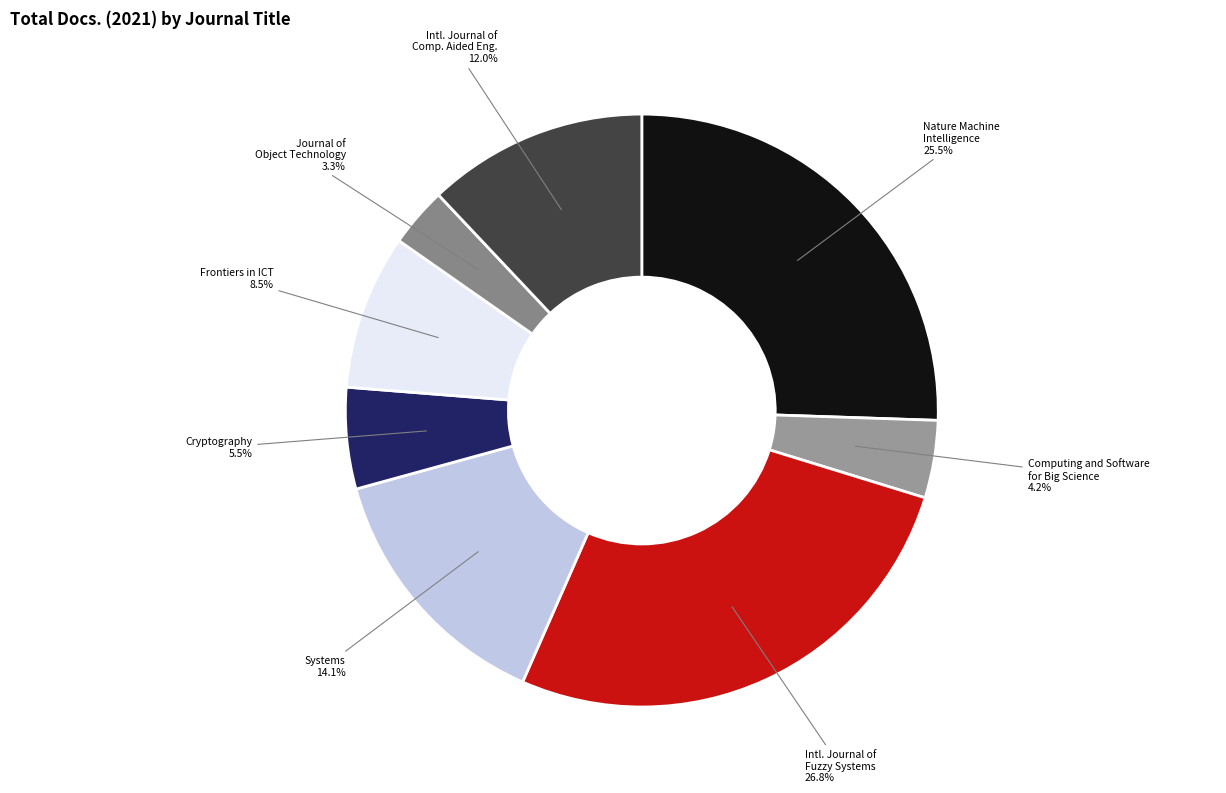

Is the sum of Cryptography and Systems greater than half?

No